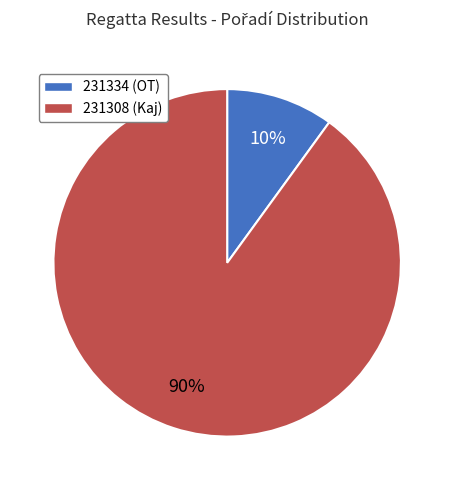

How many segments does this pie chart have?

2